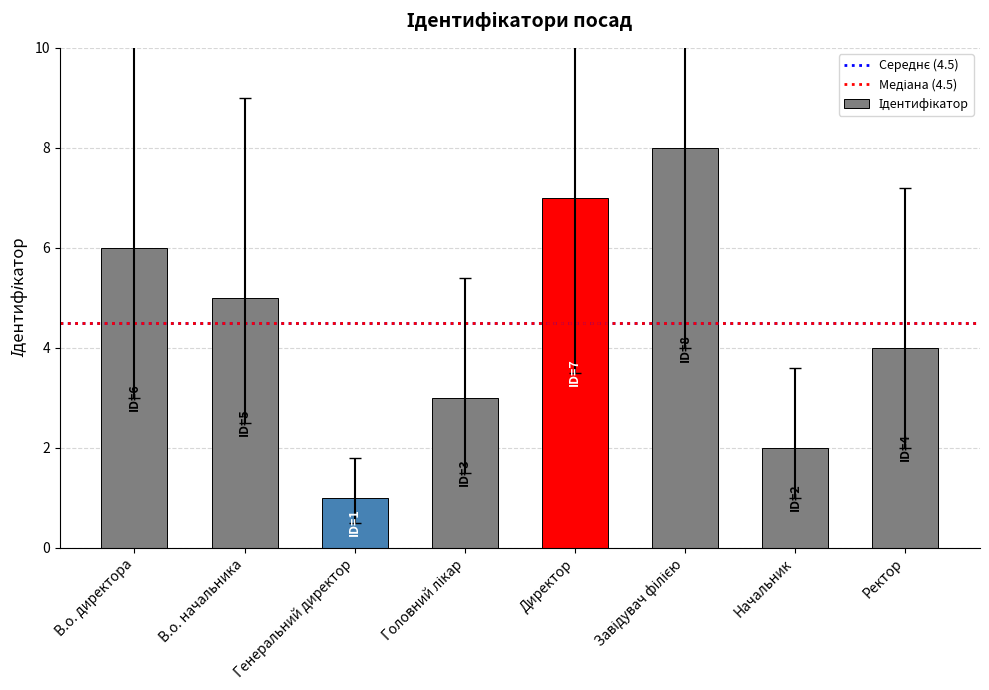

Which category has the lowest value across all series?

Генеральний директор